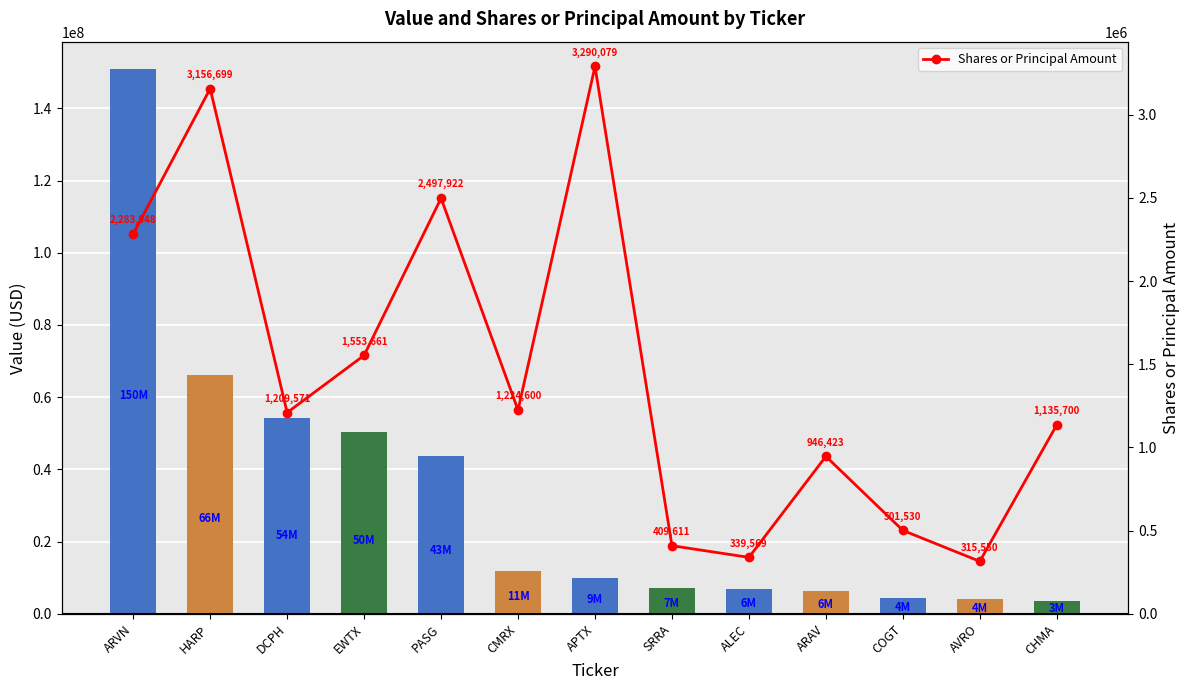

What is the spread (max minus min) of values at APTX?

6579921